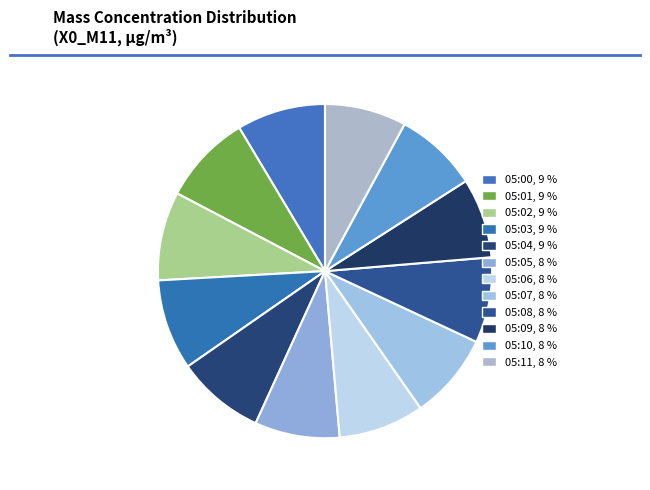

Is the sum of 05:10 and 05:04 greater than half?

No